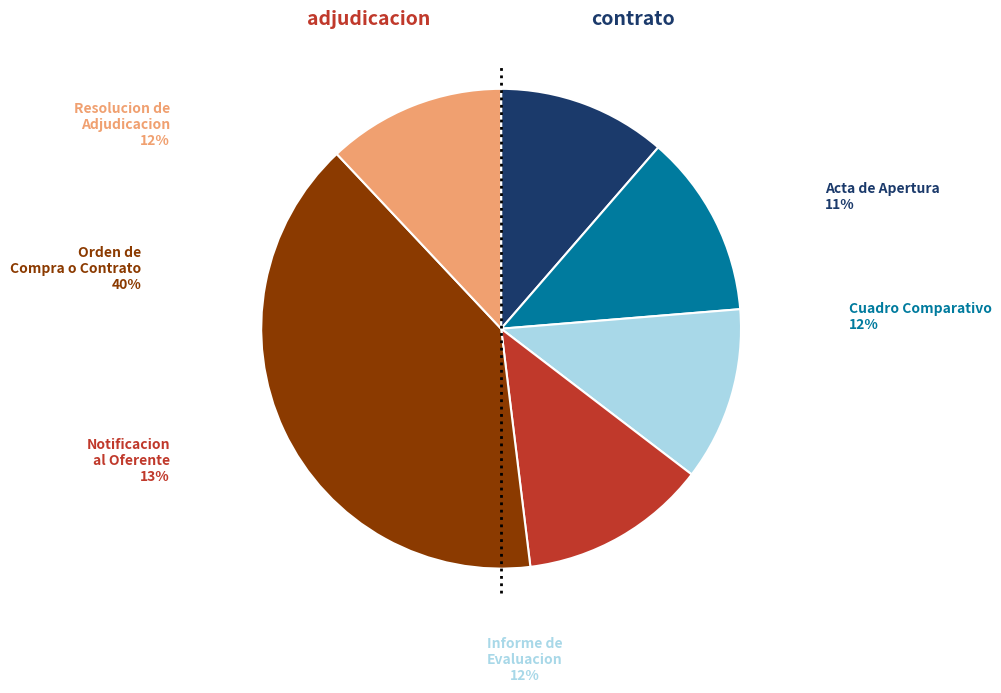

Which slice is the largest?

Orden de Compra o Contrato